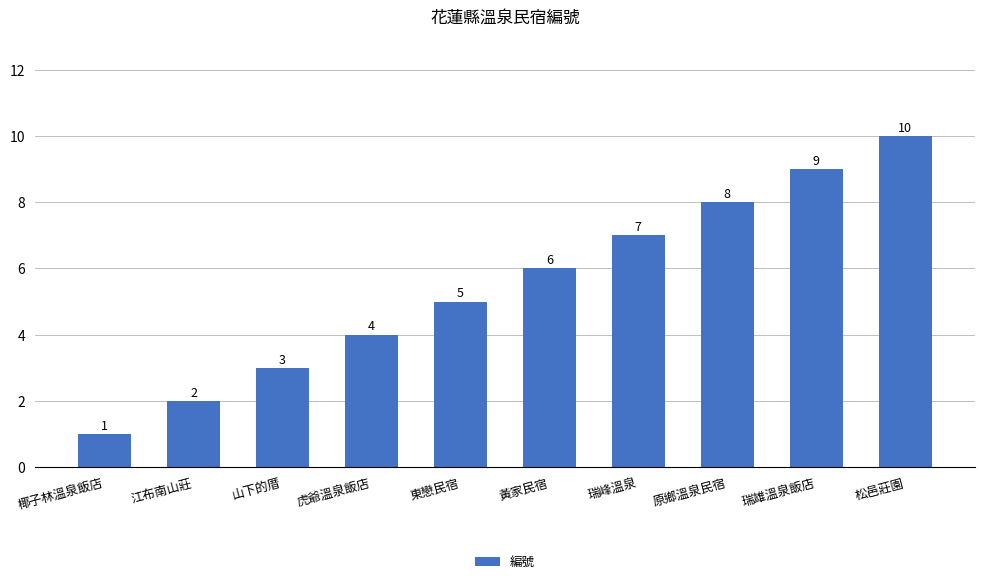

Are the bars grouped side by side (vs. stacked)?

No